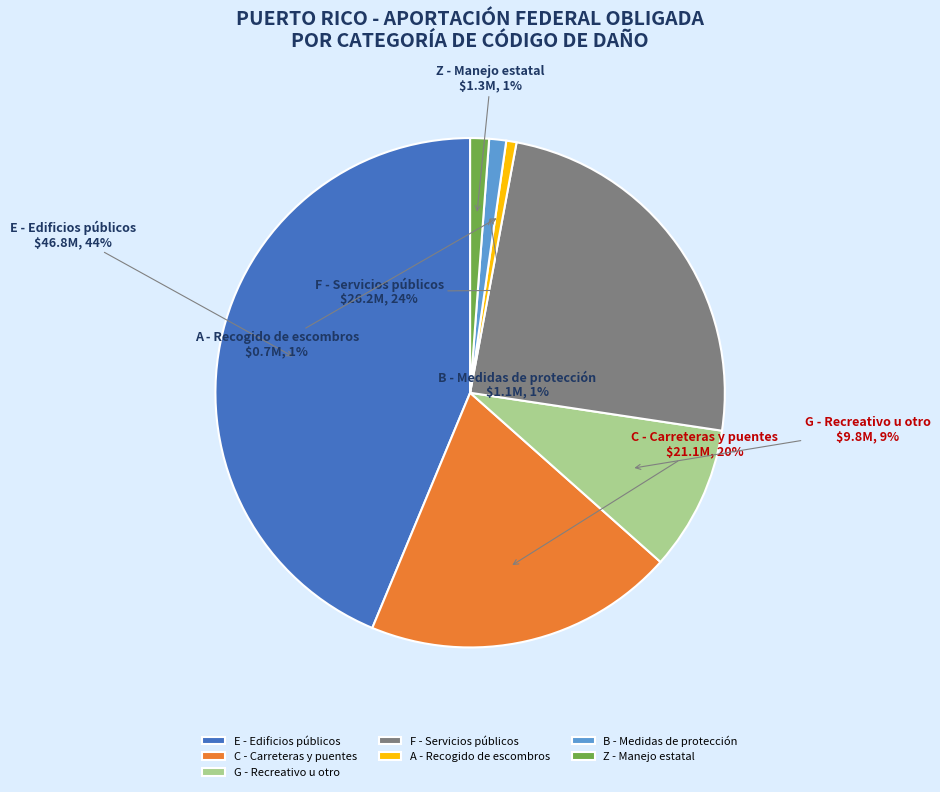

Is there a majority slice in this chart?

No